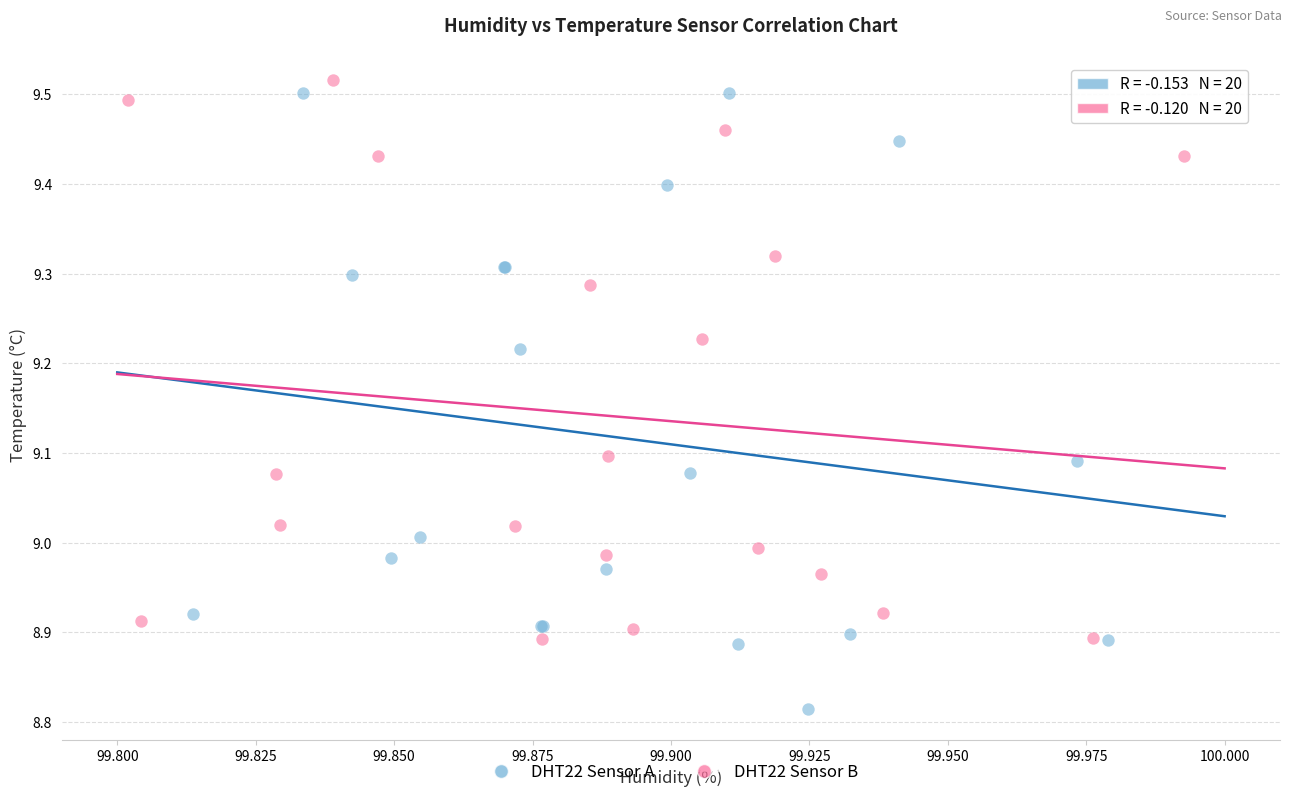

Which series reaches the minimum Y coordinate?

DHT22 Sensor A